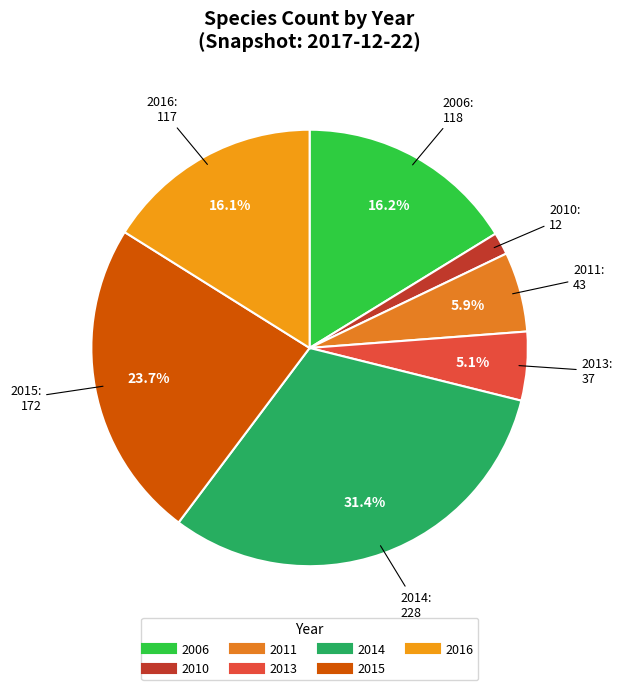

Count the number of slices in the pie.

7